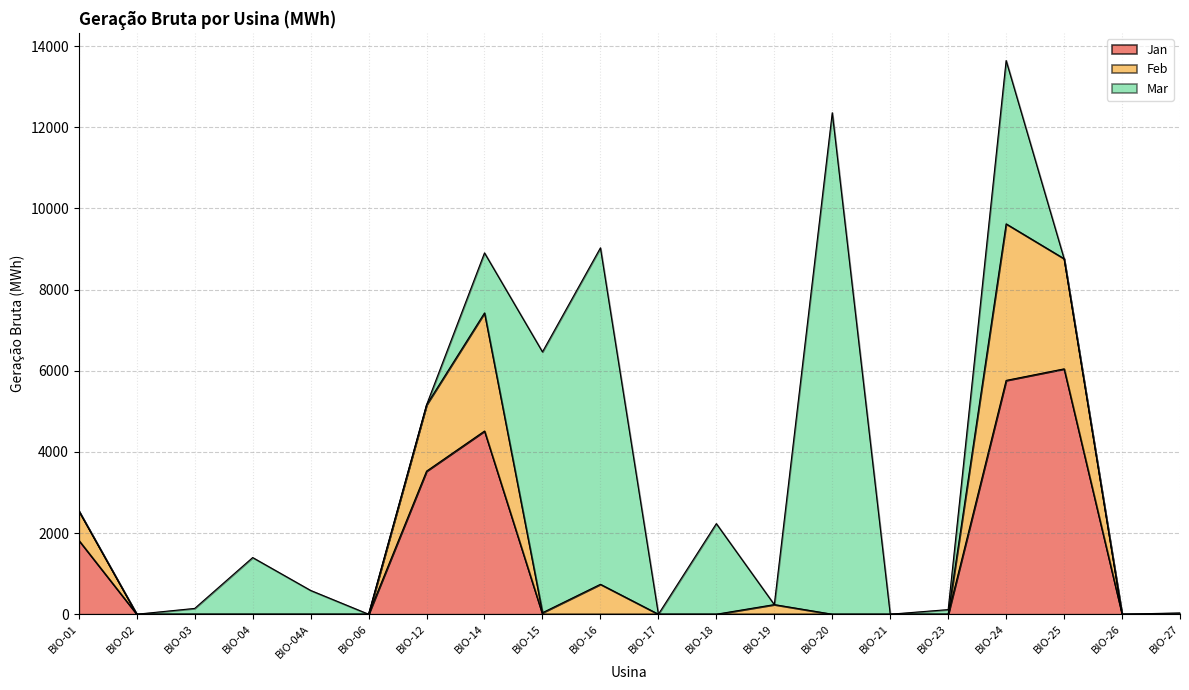

What is the total value across all series at BIO-25?

8759.9